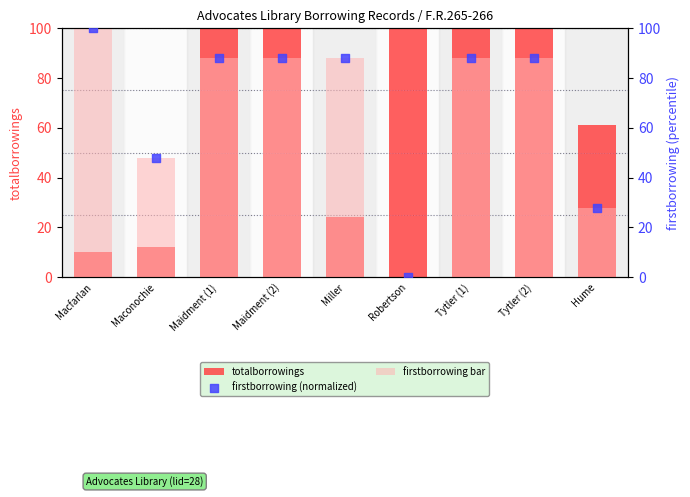

At how many categories does at least one series exceed 162?

3